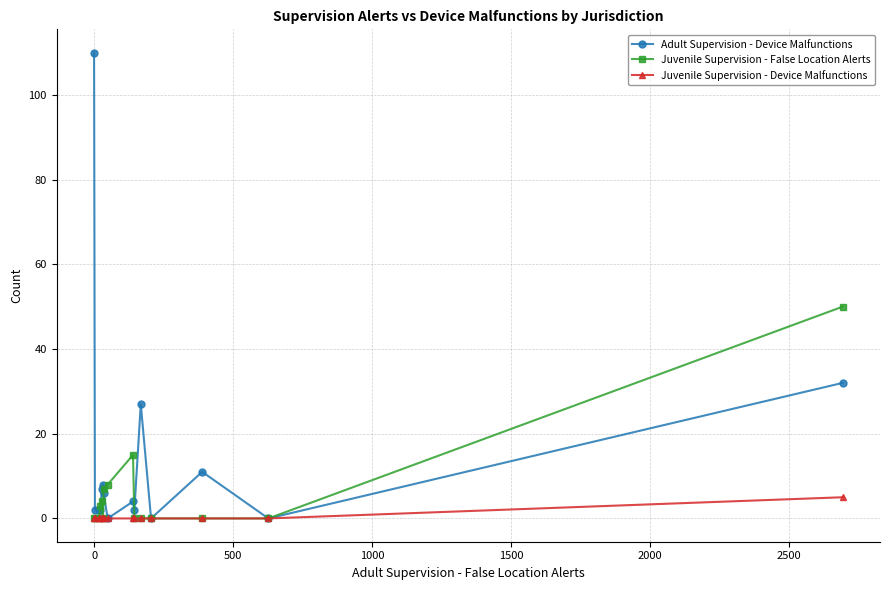

What is the highest value of the Juvenile Supervision - False Location Alerts series?

50